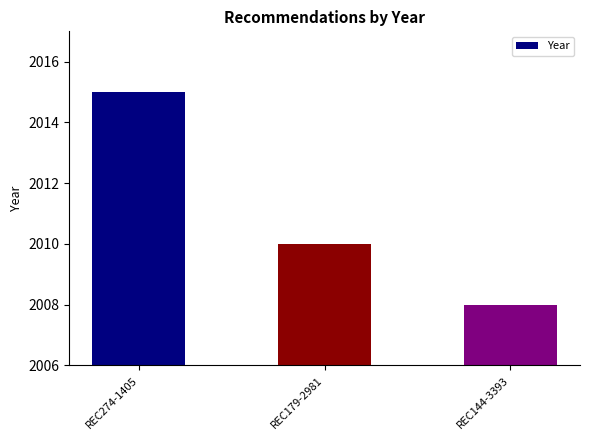

What is the label of the 3rd bar from the right?

REC274-1405